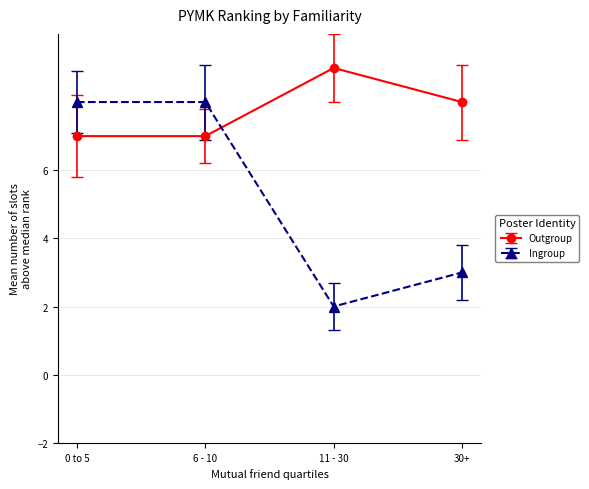

True or false: Outgroup has a value of 3 at 6 - 10.

False